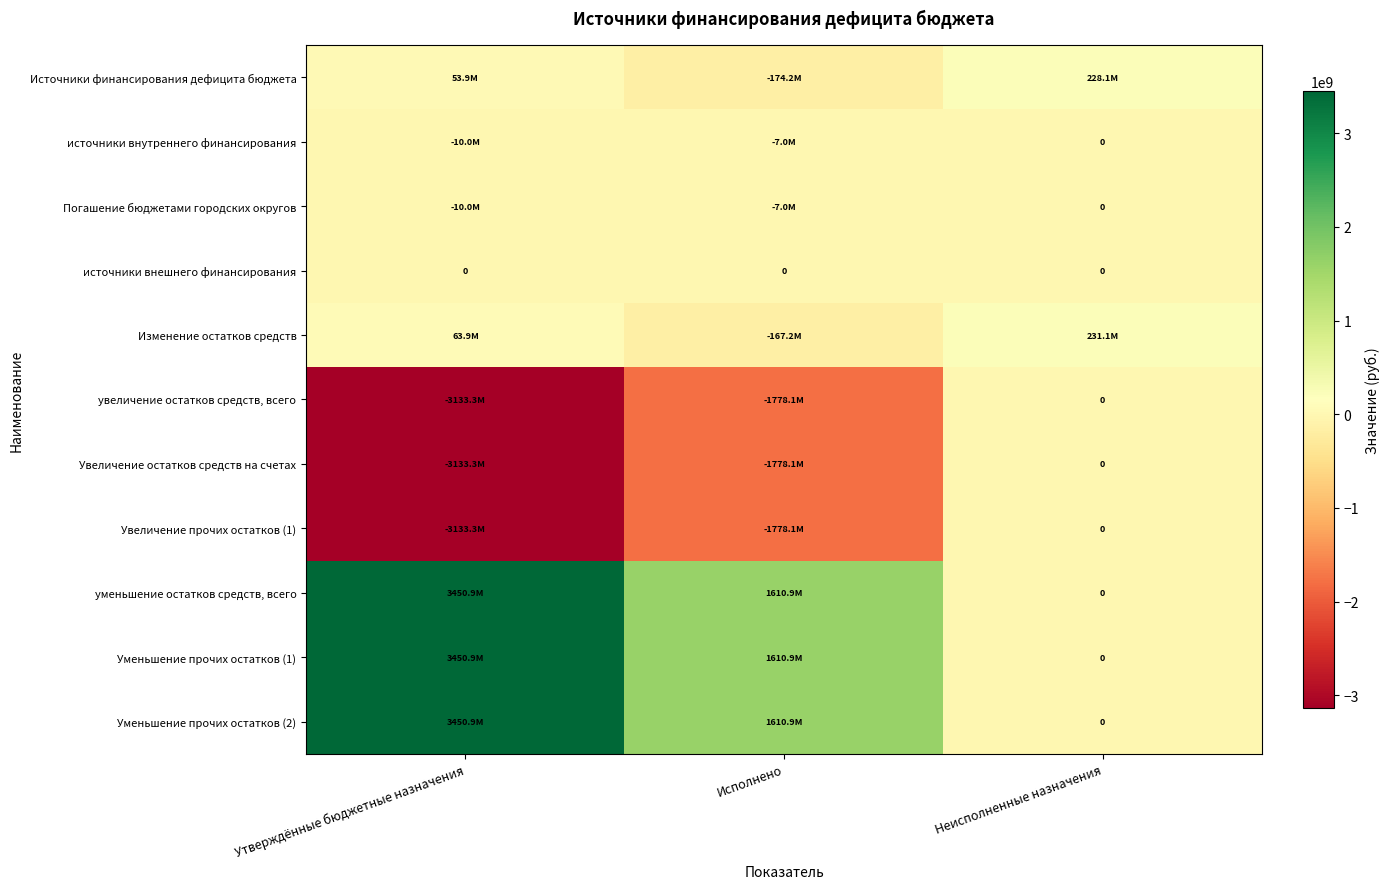

At which label does Увеличение прочих остатков (1) reach its minimum?

Утверждённые бюджетные назначения